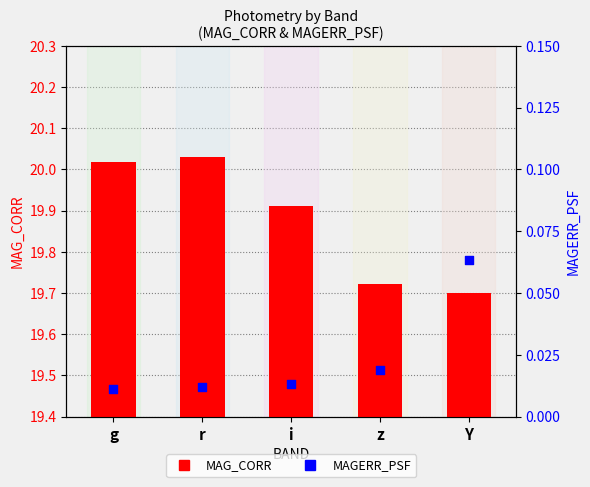

Which series reaches the maximum Y coordinate?

MAG_CORR